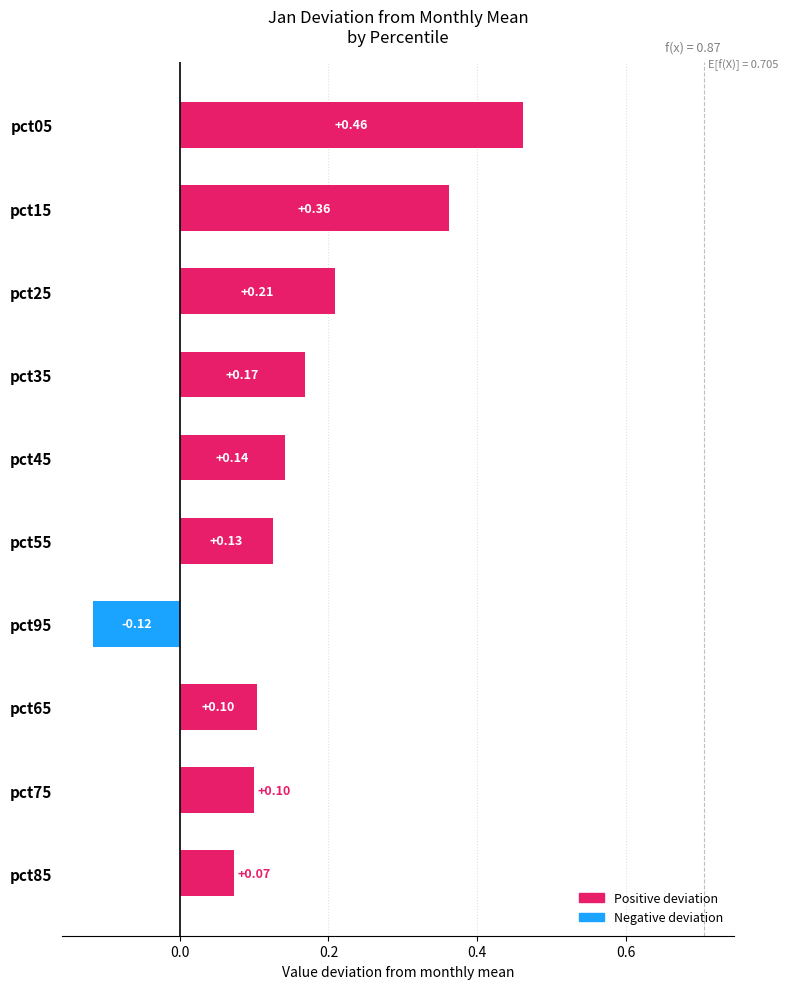

Between pct95 and pct05, which is larger?

pct05